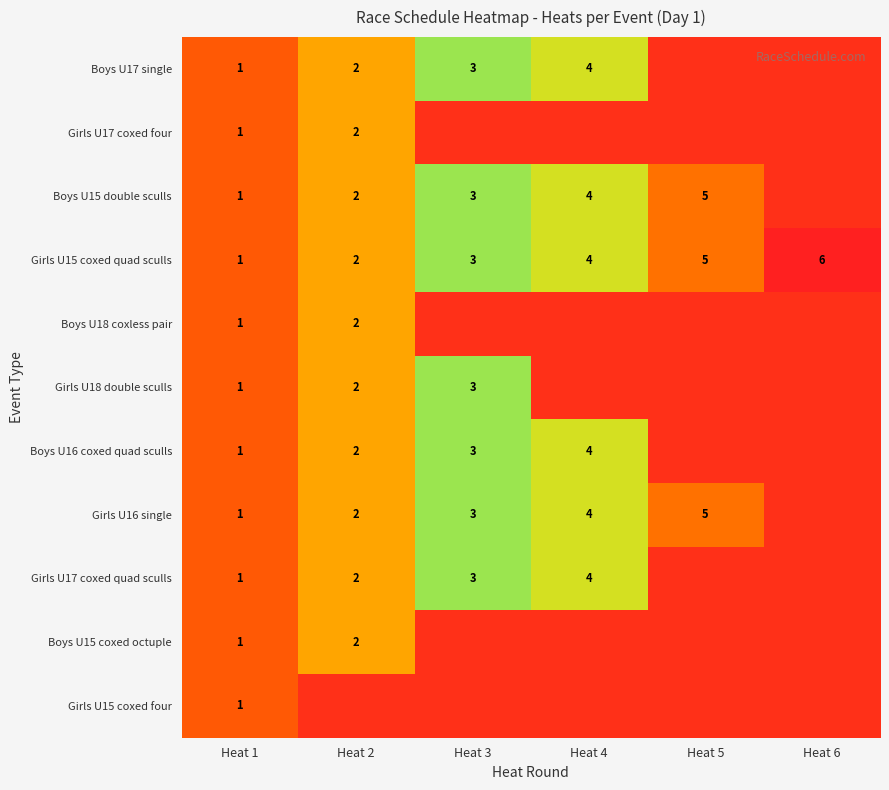

Rank the series at Heat 5 from highest to lowest value.

Boys U15 double sculls, Girls U15 coxed quad sculls, Girls U16 single, Boys U17 single, Girls U17 coxed four, Boys U18 coxless pair, Girls U18 double sculls, Boys U16 coxed quad sculls, Girls U17 coxed quad sculls, Boys U15 coxed octuple, Girls U15 coxed four